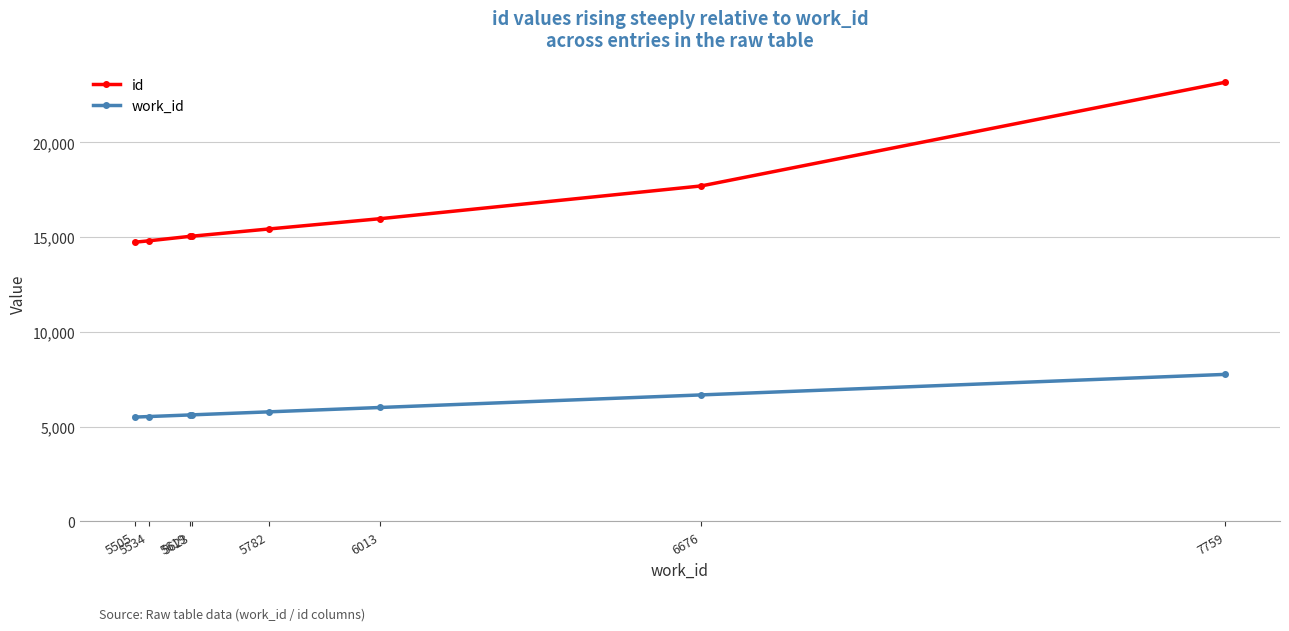

What is the difference between the second highest and second lowest values in the id series?

2897